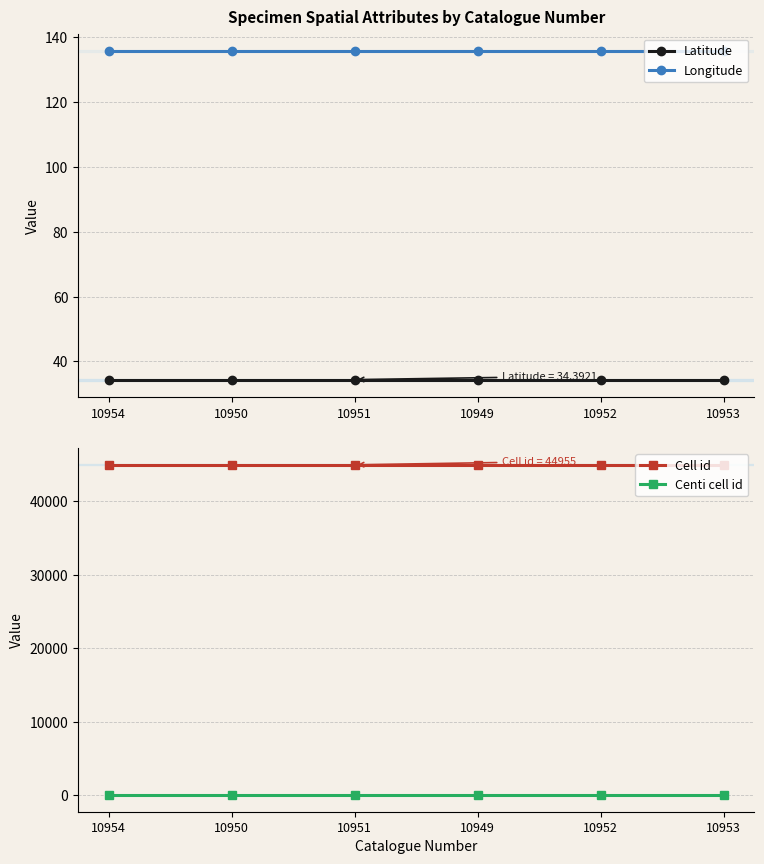

Reading left to right, extract all data points from this chart.

Latitude: 10954=34.4	10950=34.4	10951=34.4	10949=34.4	10952=34.4	10953=34.4
Longitude: 10954=135.8	10950=135.8	10951=135.8	10949=135.8	10952=135.8	10953=135.8
Cell id: 10954=44955.0	10950=44955.0	10951=44955.0	10949=44955.0	10952=44955.0	10953=44955.0
Centi cell id: 10954=37.0	10950=37.0	10951=37.0	10949=37.0	10952=37.0	10953=37.0